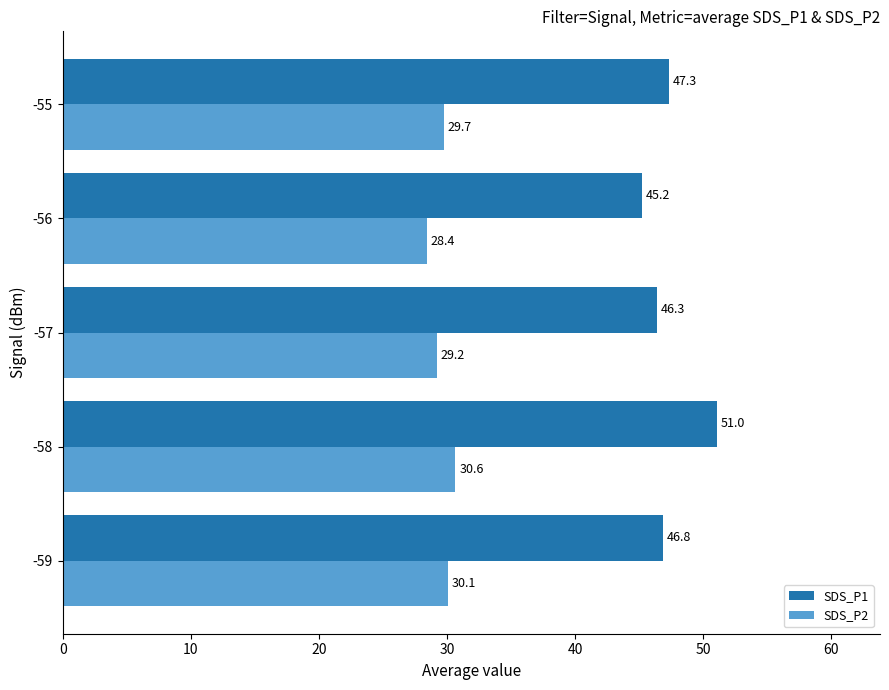

How many categories are shown in the chart?

5